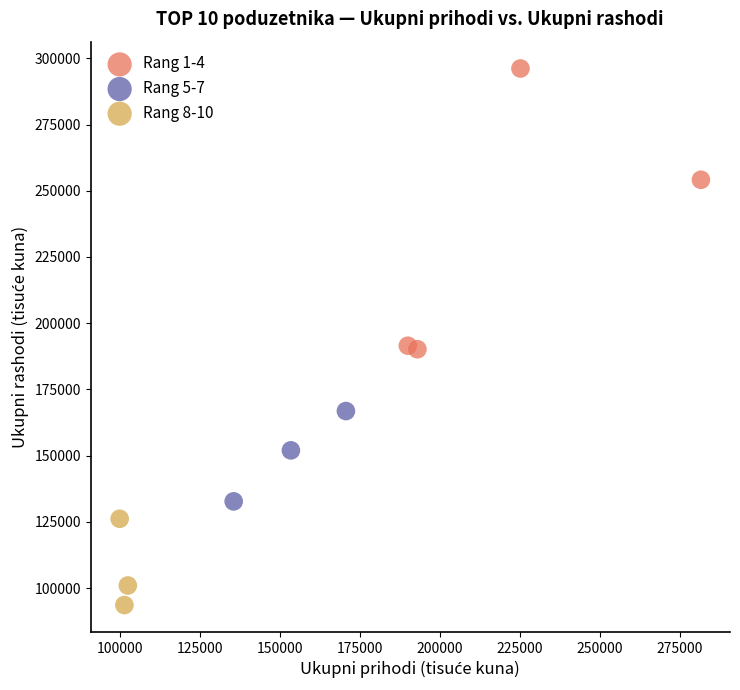

Which series reaches the maximum Y coordinate?

Rang 1-4